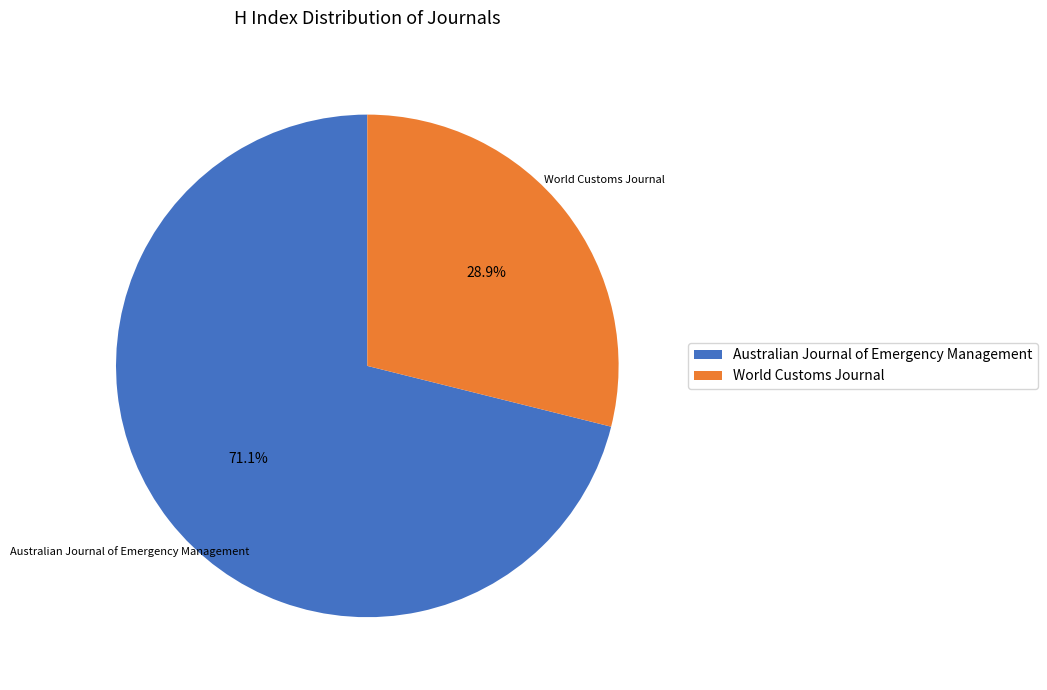

Which category has the biggest portion of the pie?

Australian Journal of Emergency Management